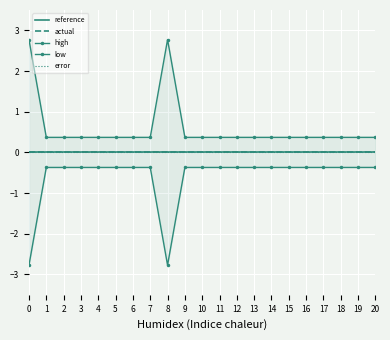

List the labels in order of error value, smallest first.

0, 1, 2, 3, 4, 5, 6, 7, 8, 9, 10, 11, 12, 13, 14, 15, 16, 17, 18, 19, 20